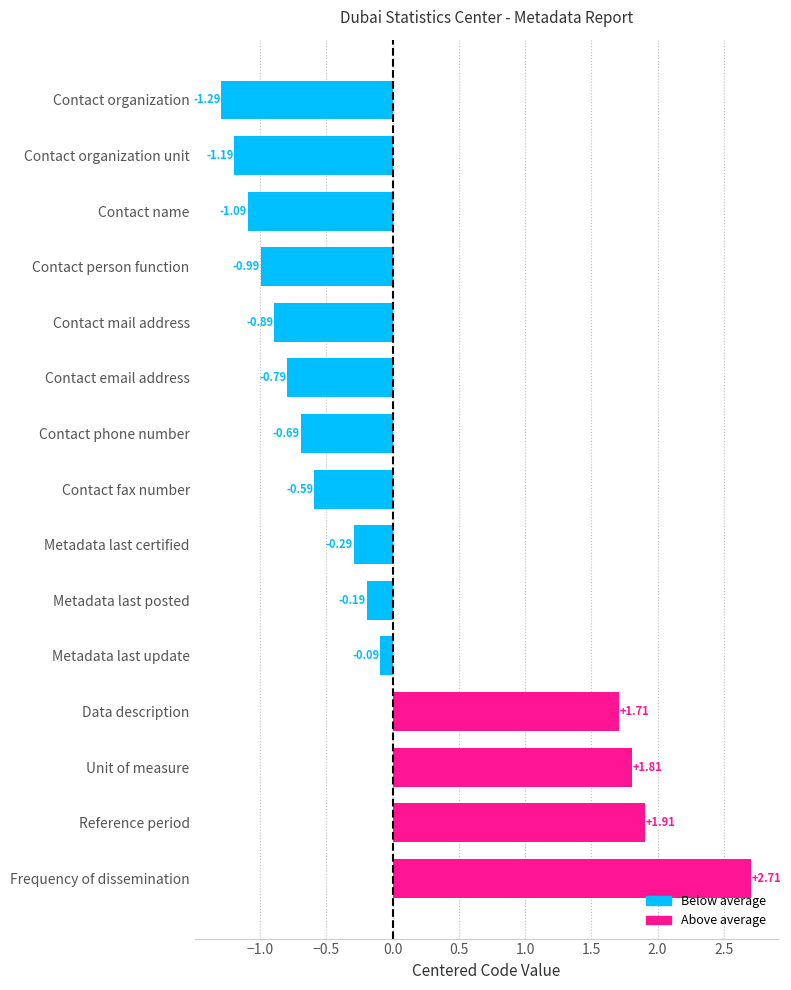

Which has a higher value, Contact email address or Metadata last certified?

Metadata last certified